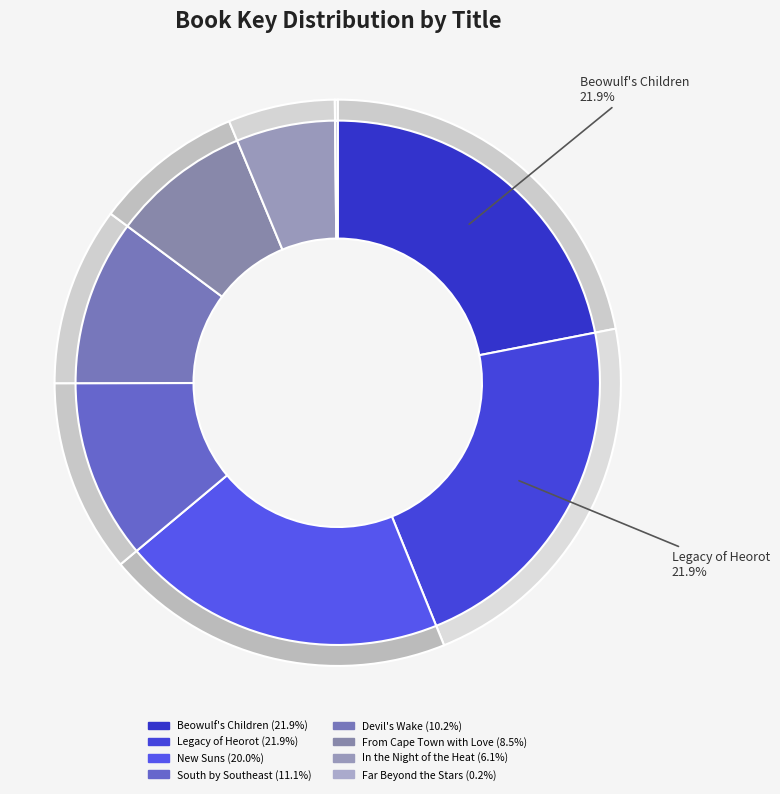

Between Legacy of Heorot and Beowulf's Children, which is larger?

Beowulf's Children